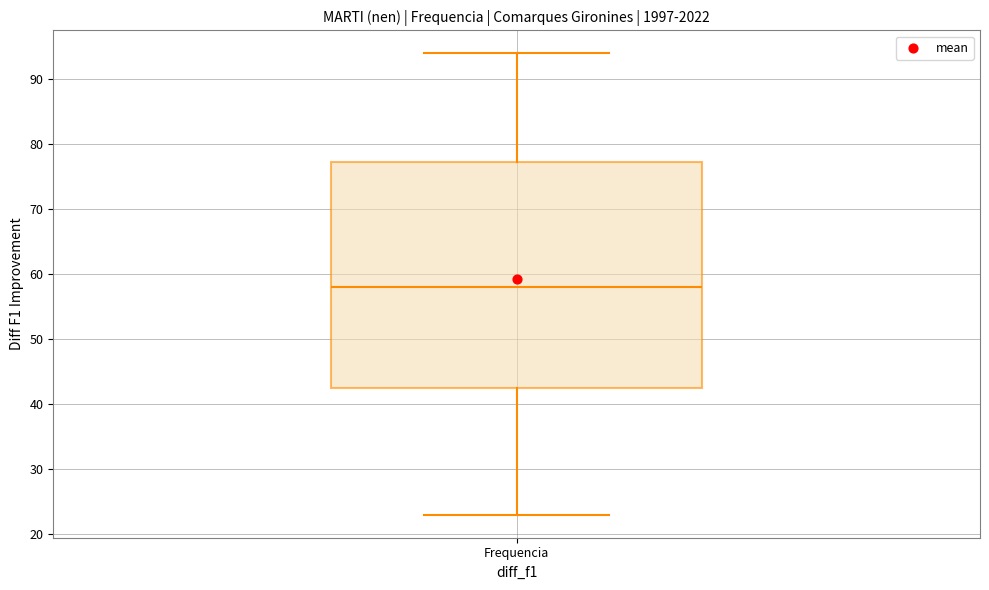

Read this box plot against the y-axis: the position of the median line, the range covered by the box, and the ends of both whiskers. The values are not printed on the chart, so give them approximately, as read against the axis.

median 58, box 43 to 77, whiskers 23 to 94